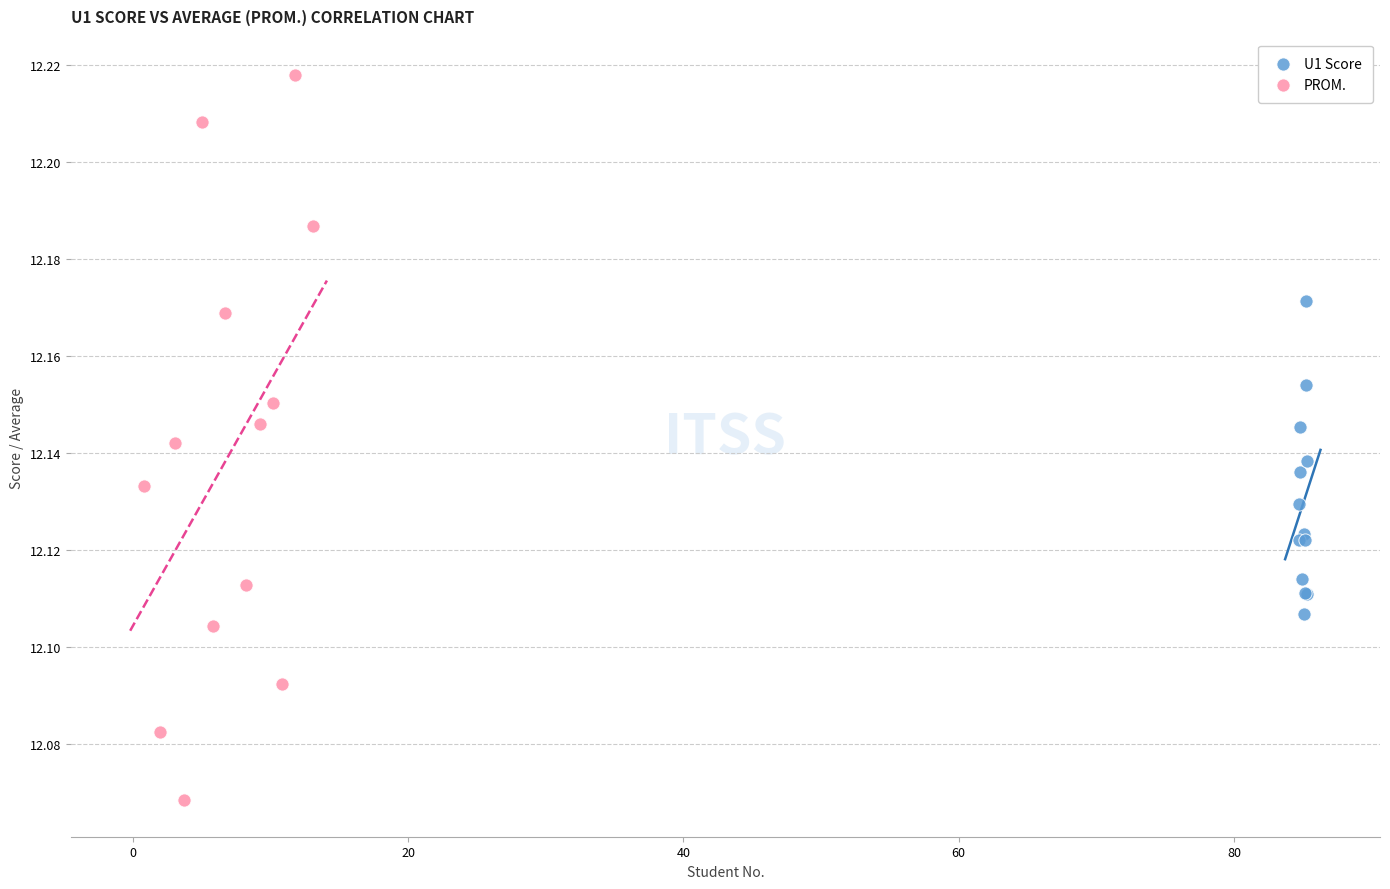

Which series has the largest Y range (max minus min)?

PROM.